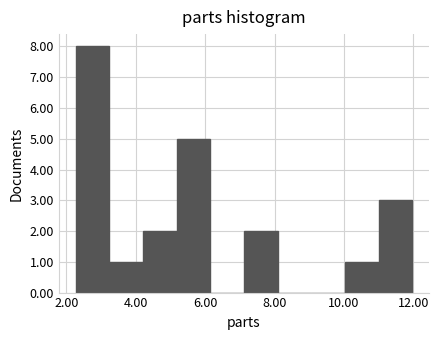

Which range on the x-axis has the tallest bar?

2.2 to 3.2